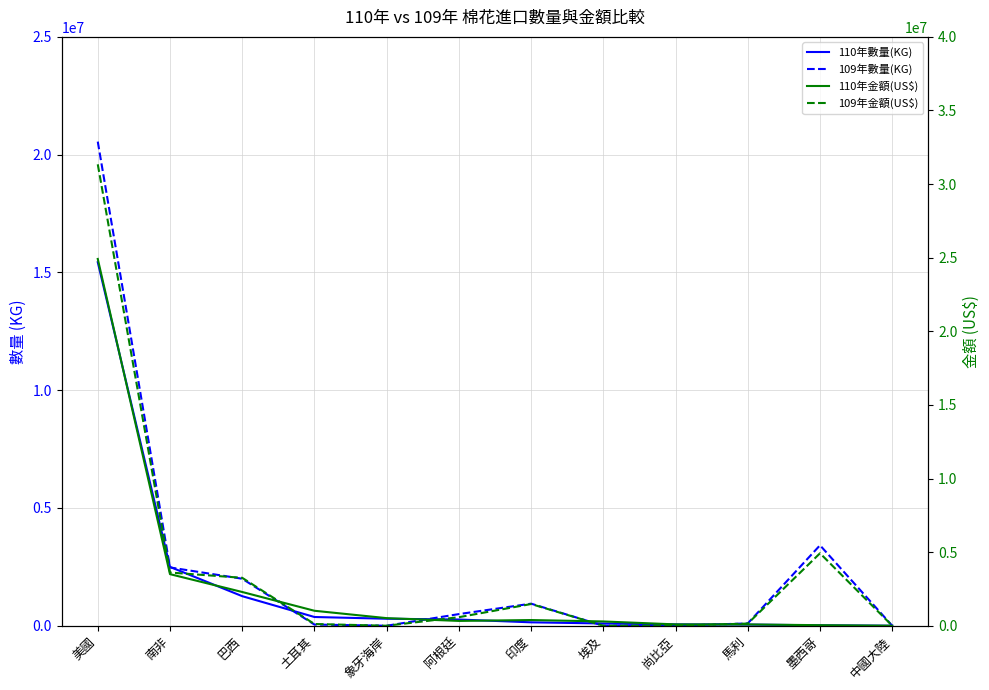

At which category is the sum across all series the highest?

美國